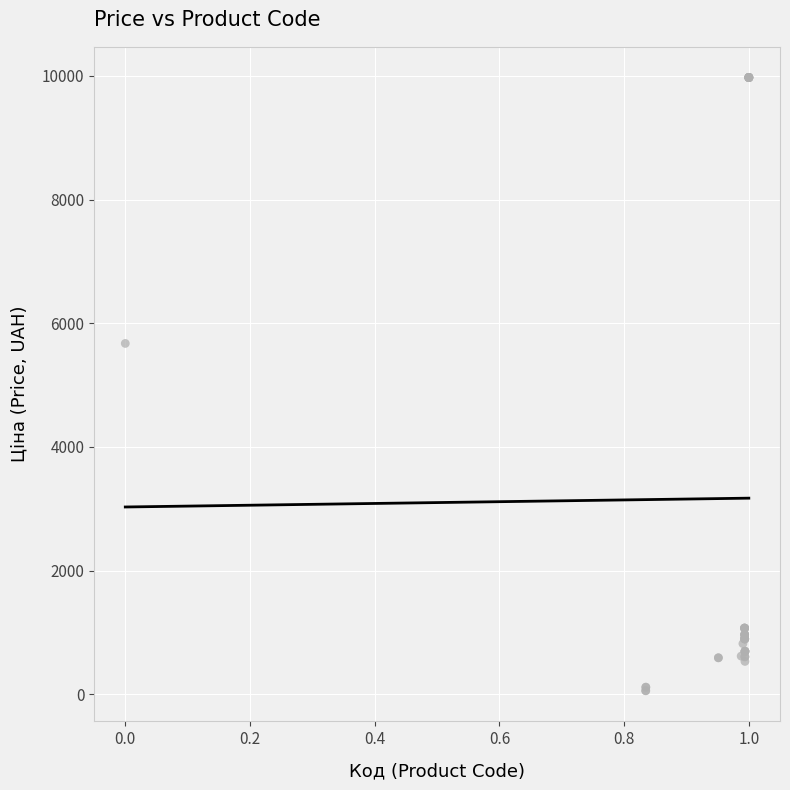

What Y value in the scatter plot is closest to 5016?

5673.8